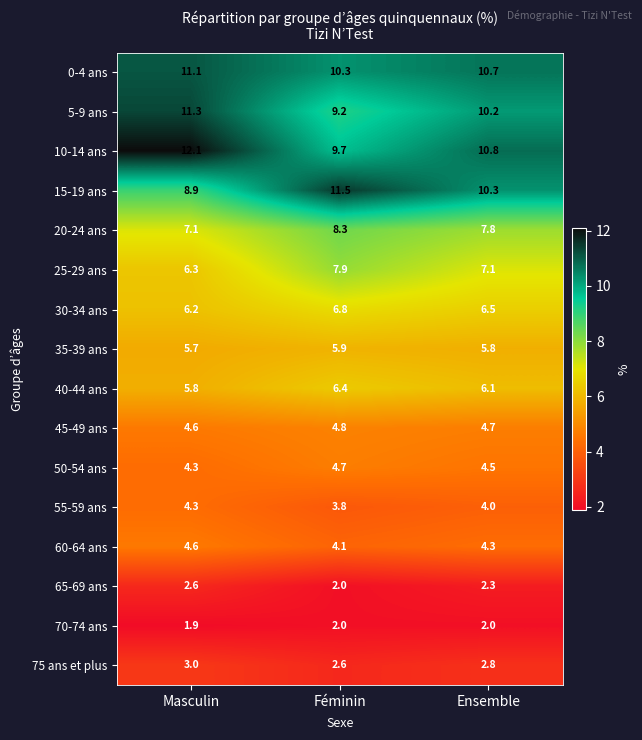

Rank the series by their maximum value, from lowest to highest.

70-74 ans, 65-69 ans, 75 ans et plus, 55-59 ans, 60-64 ans, 50-54 ans, 45-49 ans, 35-39 ans, 40-44 ans, 30-34 ans, 25-29 ans, 20-24 ans, 0-4 ans, 5-9 ans, 15-19 ans, 10-14 ans